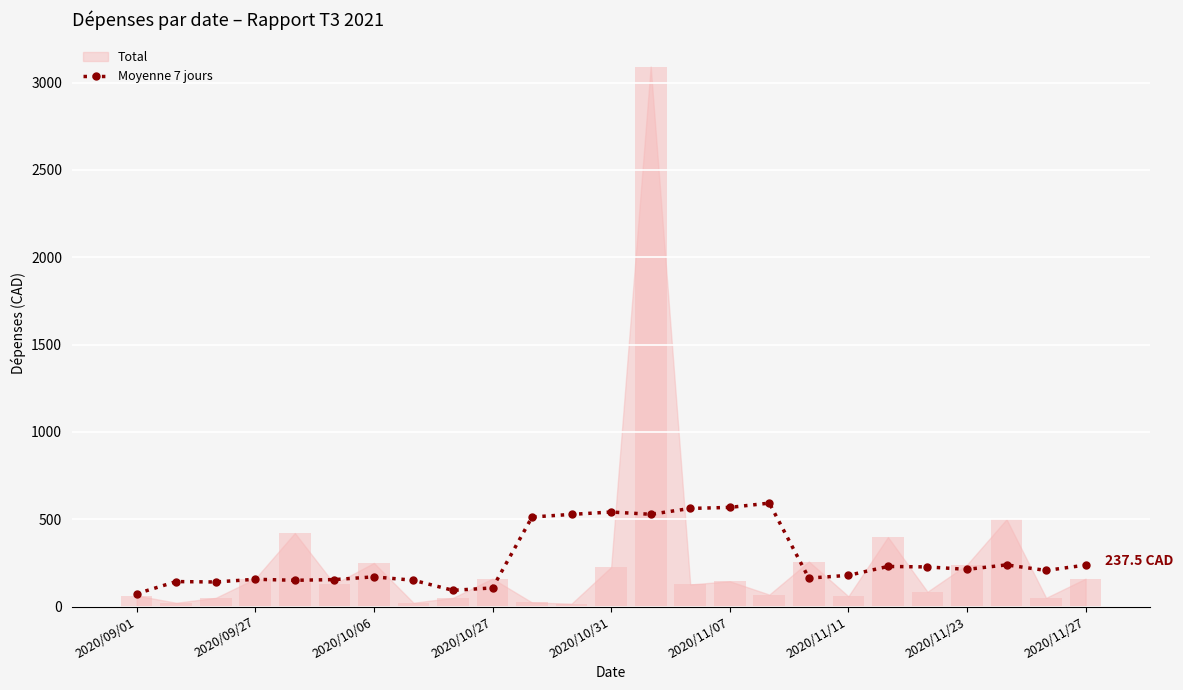

Which label corresponds to the smallest value in the chart?

2020/09/01